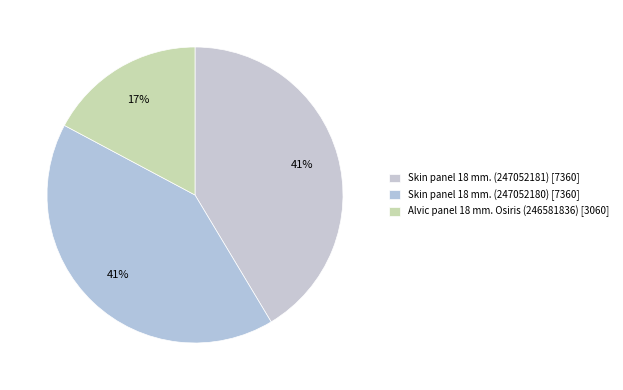

To the nearest percent, what is the difference between the Skin panel 18 mm. (247052181) and Alvic panel 18 mm. Osiris (246581836) slice percentages?

24%